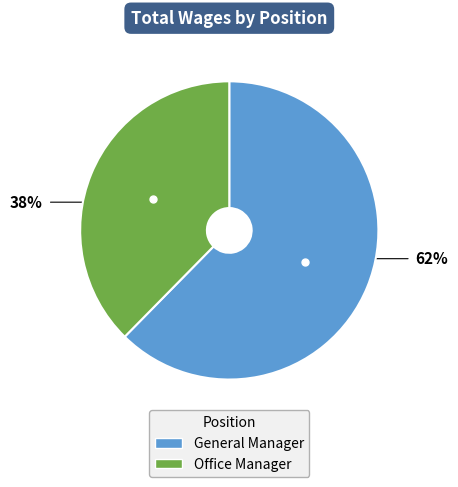

Rank the categories by value from lowest to highest.

Office Manager, General Manager